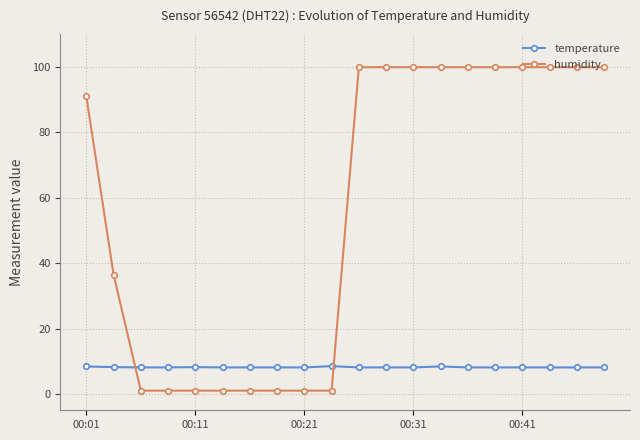

Which series has the largest range (max minus min)?

humidity